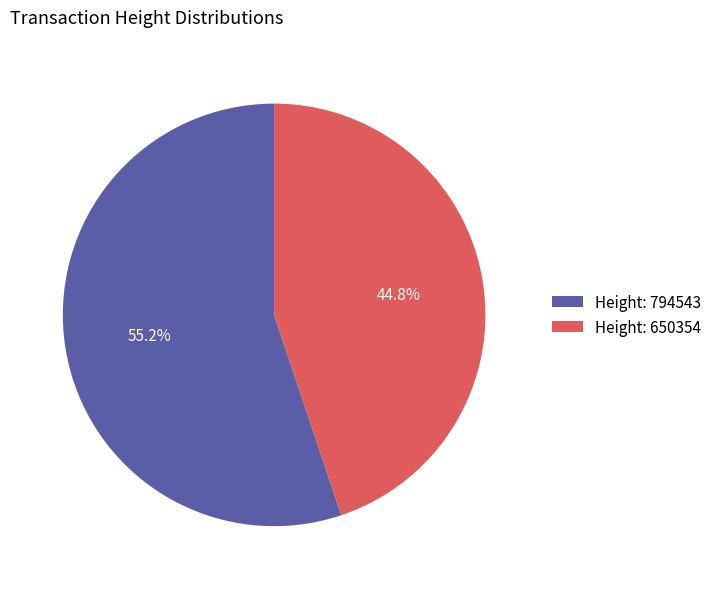

What is the ratio of the value at Height: 794543 to the value at Height: 650354?

1.2